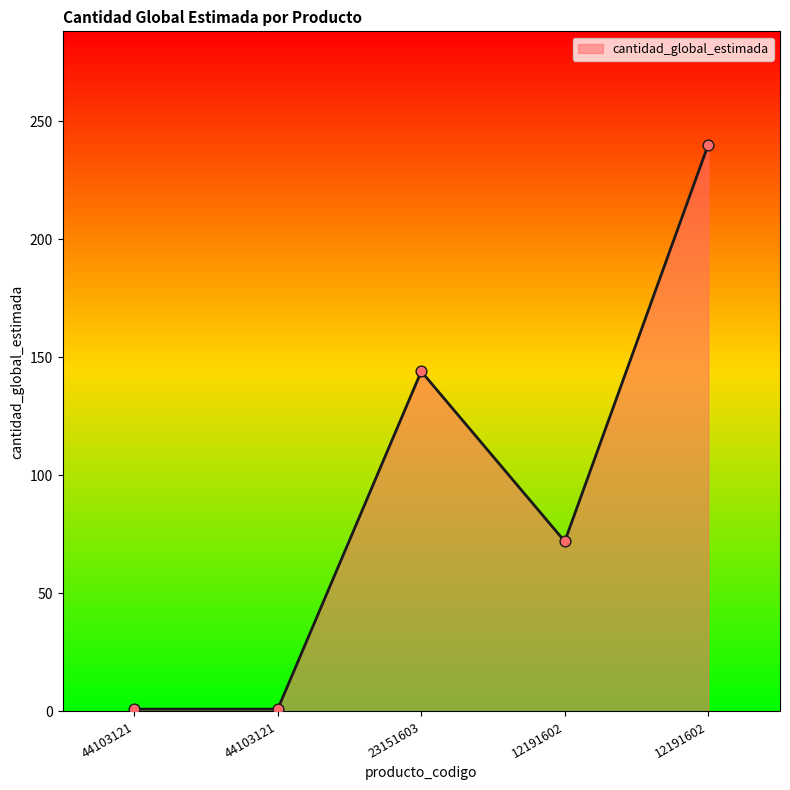

What is the change in value from 44103121 to 12191602?

+239